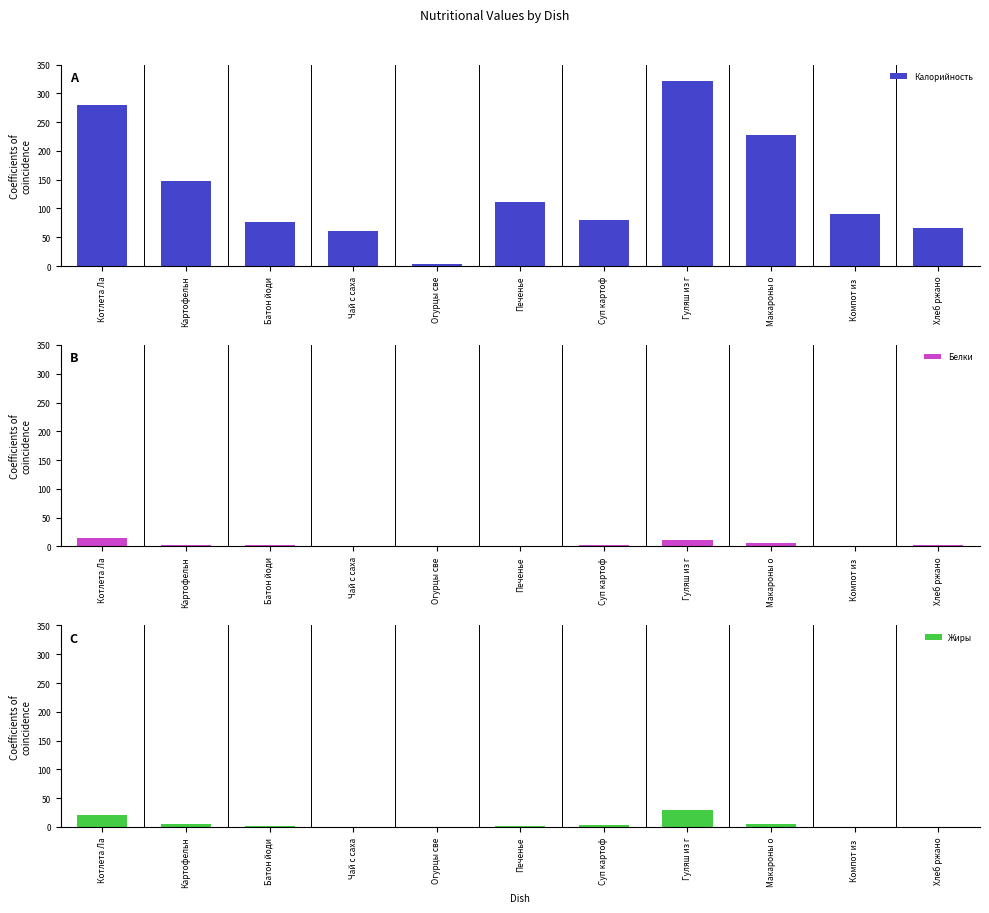

Between Чай с саха and Компот из , which series saw the biggest shift?

Калорийность